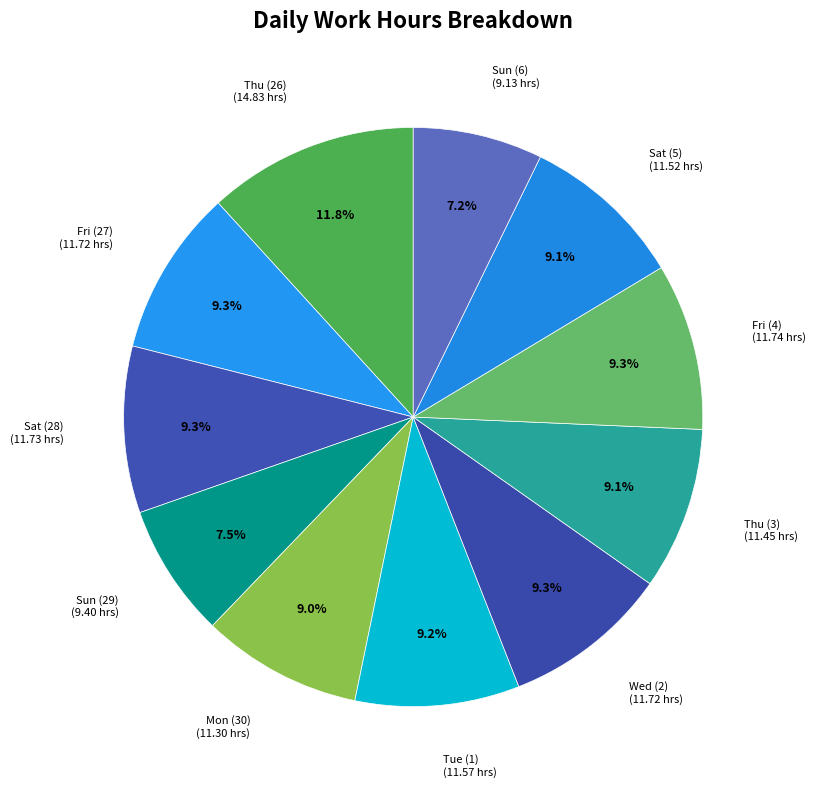

True or false: Thu (3) accounts for 1% of the total.

False